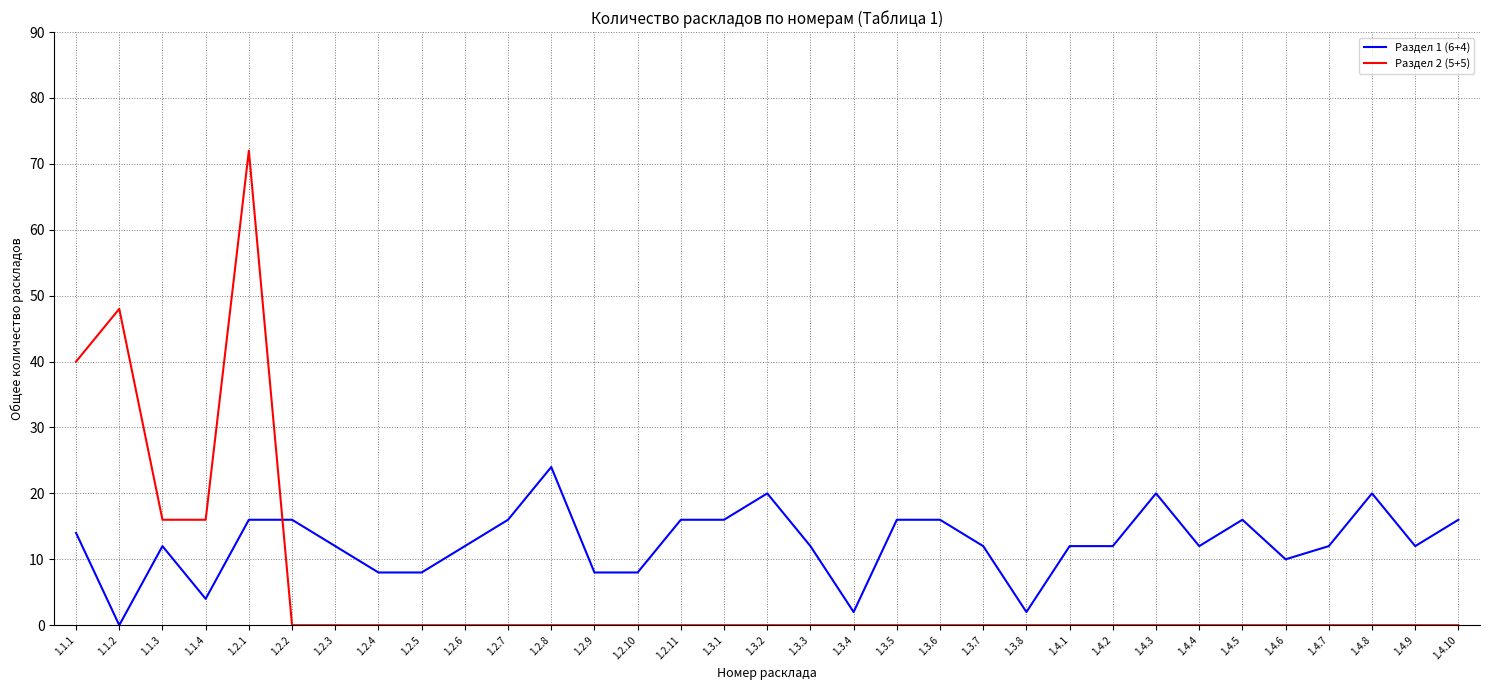

How many values in Раздел 1 (6+4) are above zero?

32